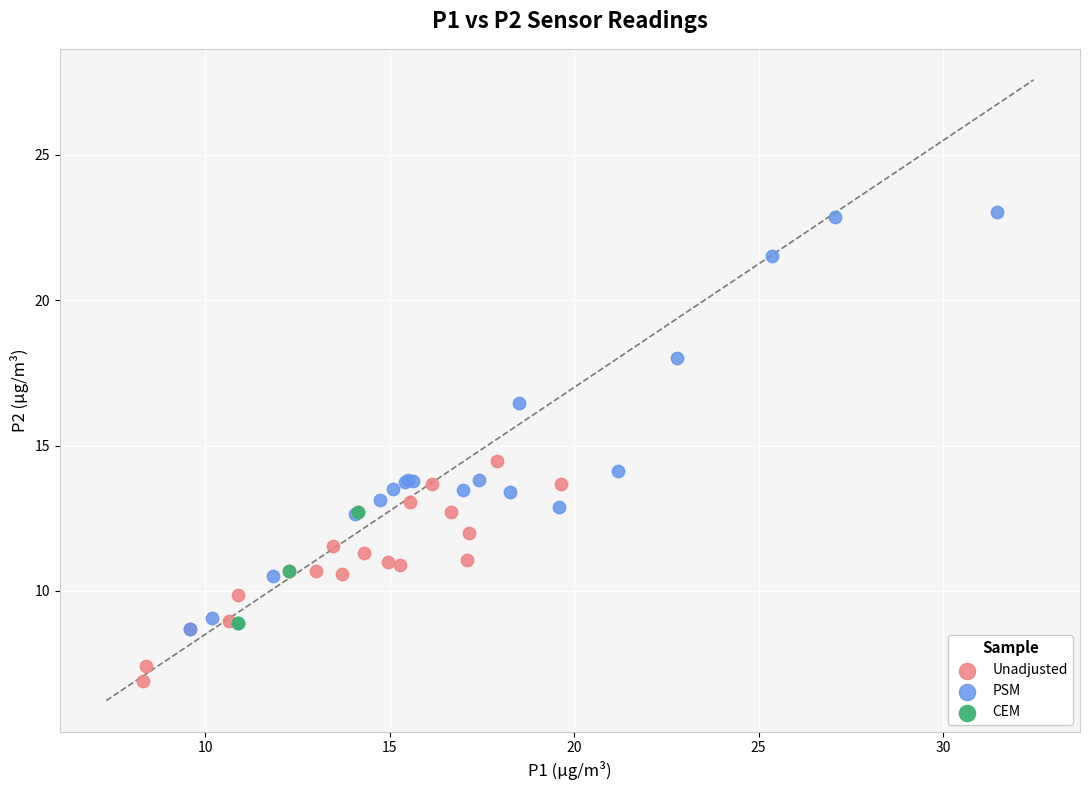

Which series contains the highest Y value?

PSM